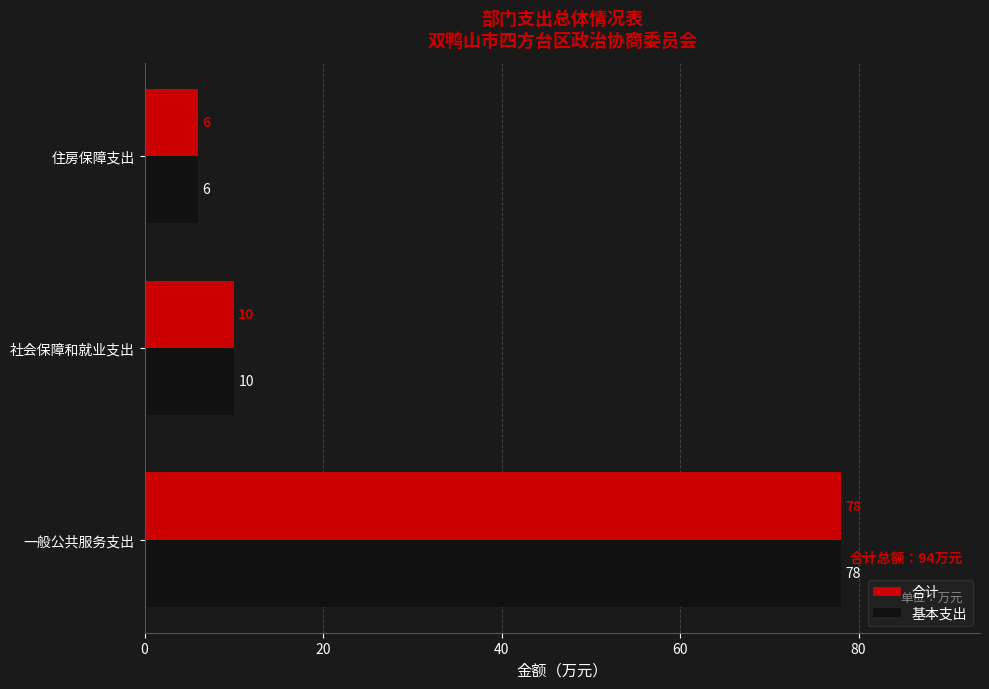

List the labels in order of 基本支出 value, smallest first.

住房保障支出, 社会保障和就业支出, 一般公共服务支出